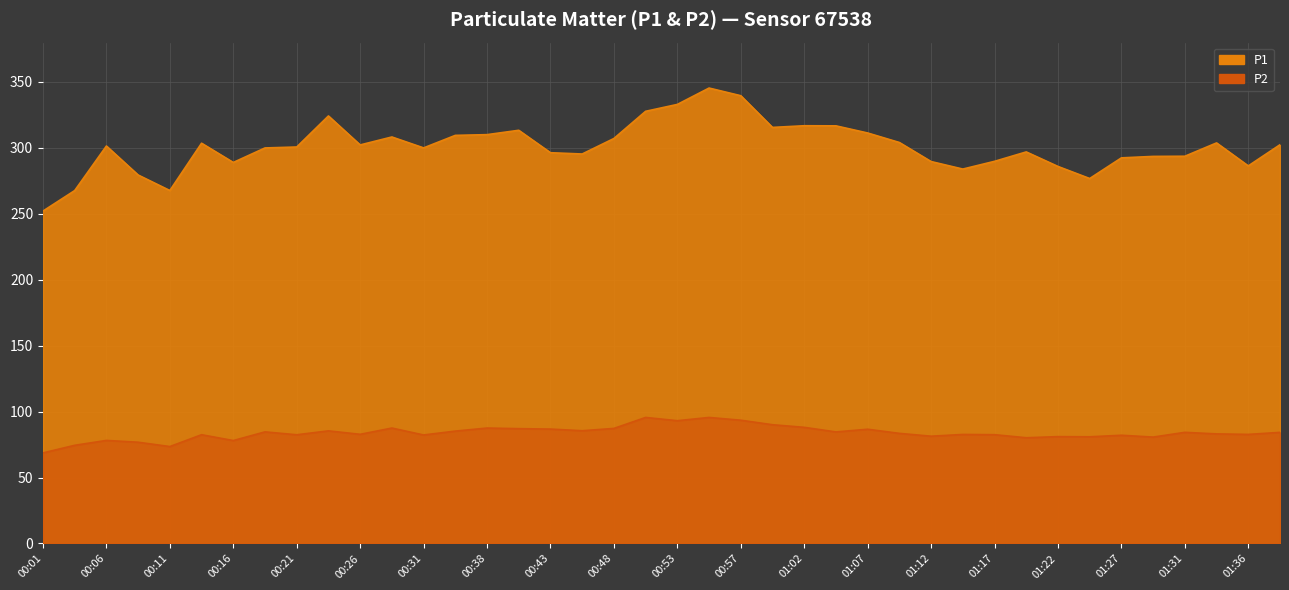

How many lines are shown in the chart?

2